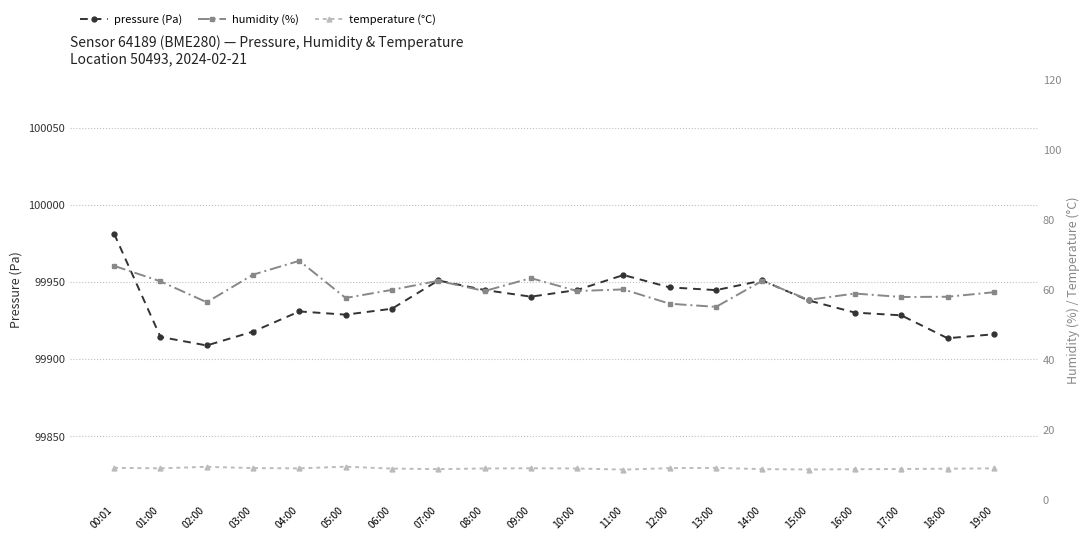

What is the total value across all series at 16:00?

99997.6